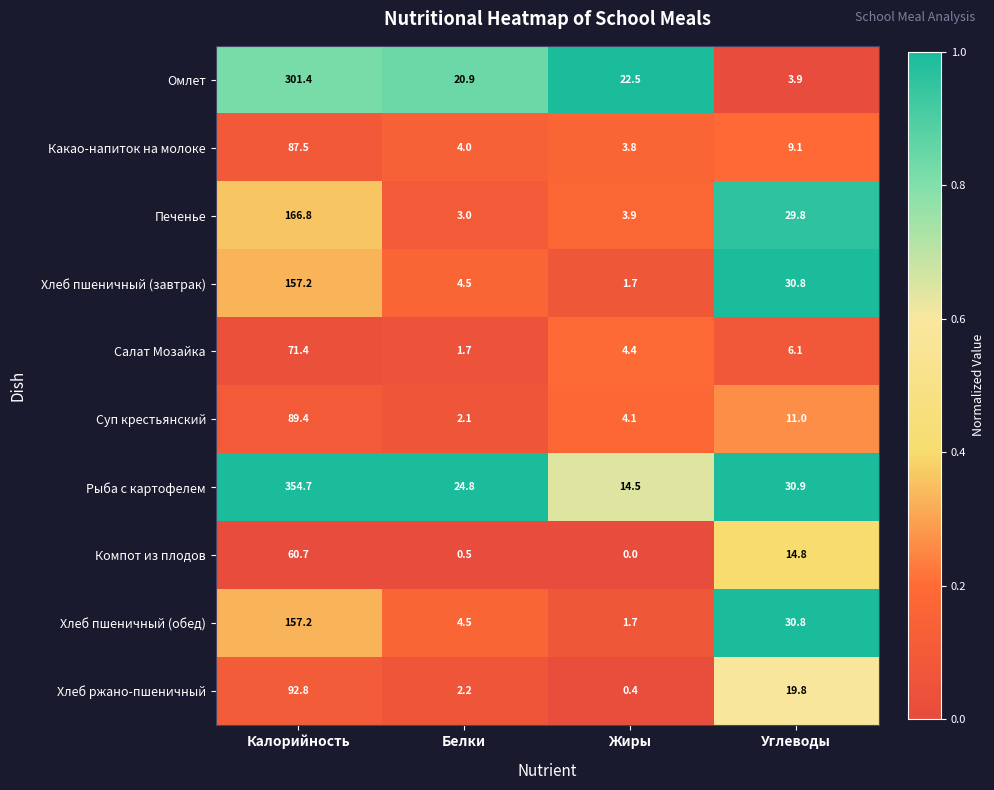

What is the difference between the maximum and minimum values in the Хлеб пшеничный (завтрак) series?

155.5